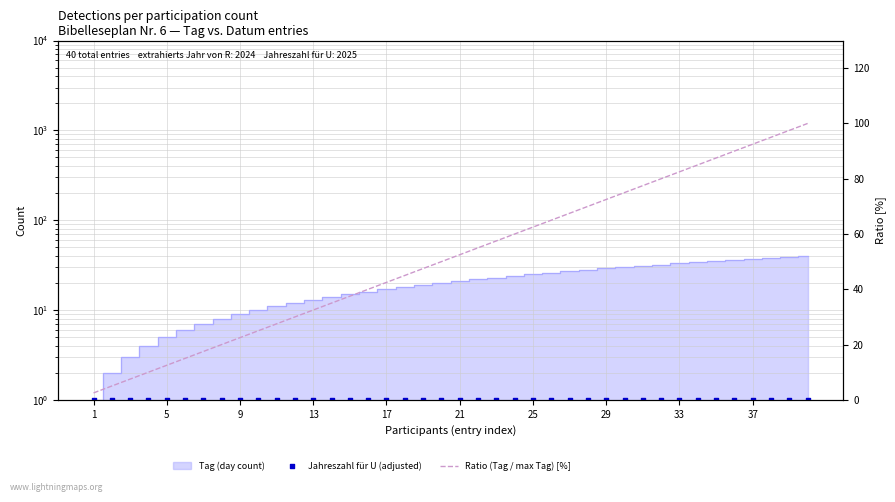

Which series reaches the maximum Y coordinate?

Ratio (Tag / max Tag) [%]